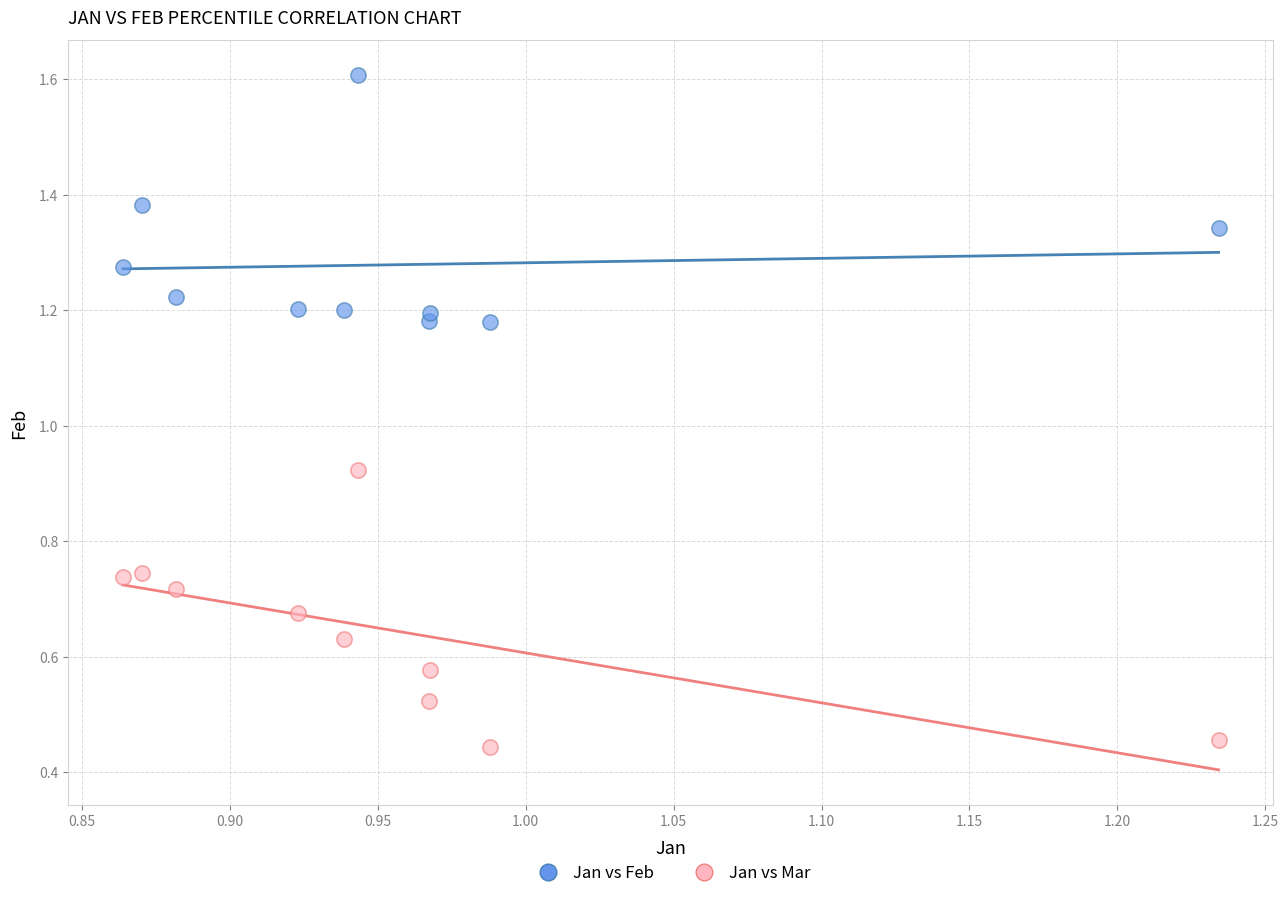

Which series has the largest Y range (max minus min)?

Jan vs Mar